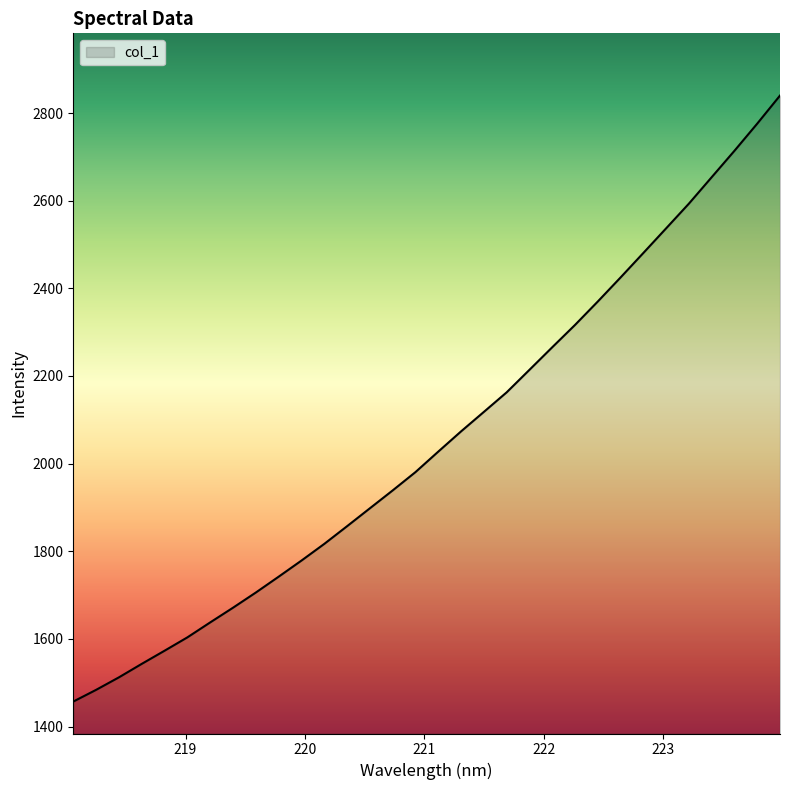

What is the difference between the maximum and minimum values?

1382.8